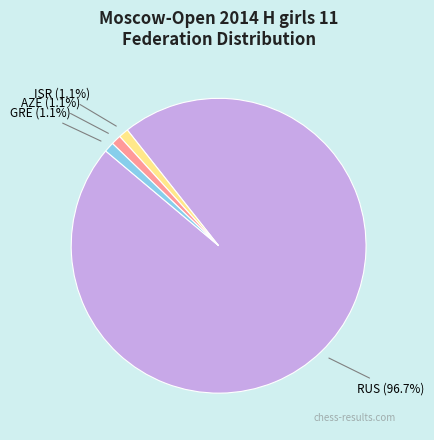

Between RUS and GRE, which is larger?

RUS